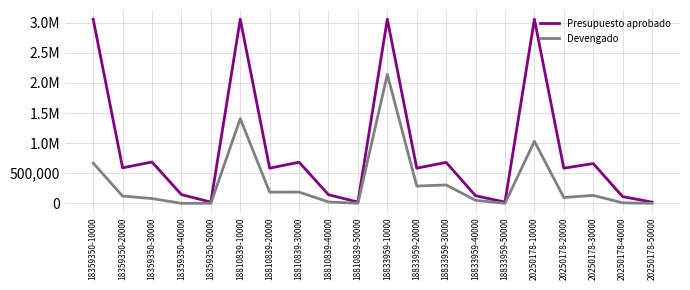

What are all the series names shown in the legend?

Presupuesto aprobado, Devengado